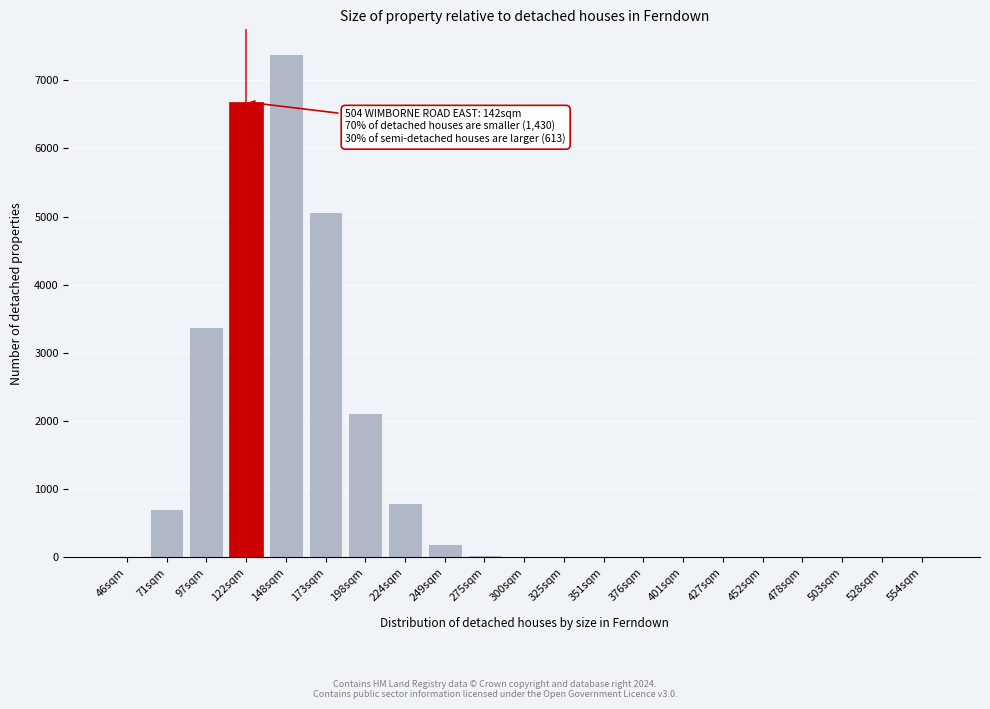

What is the sum of all values?

26365